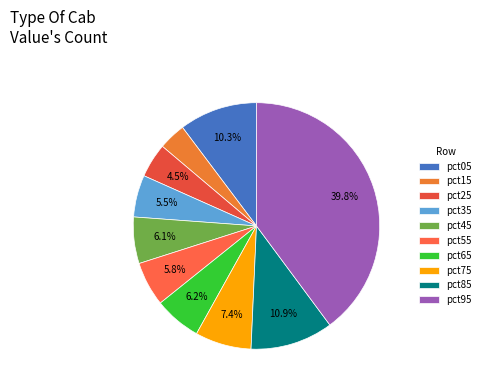

Does pct05 account for over 50% of the chart?

No